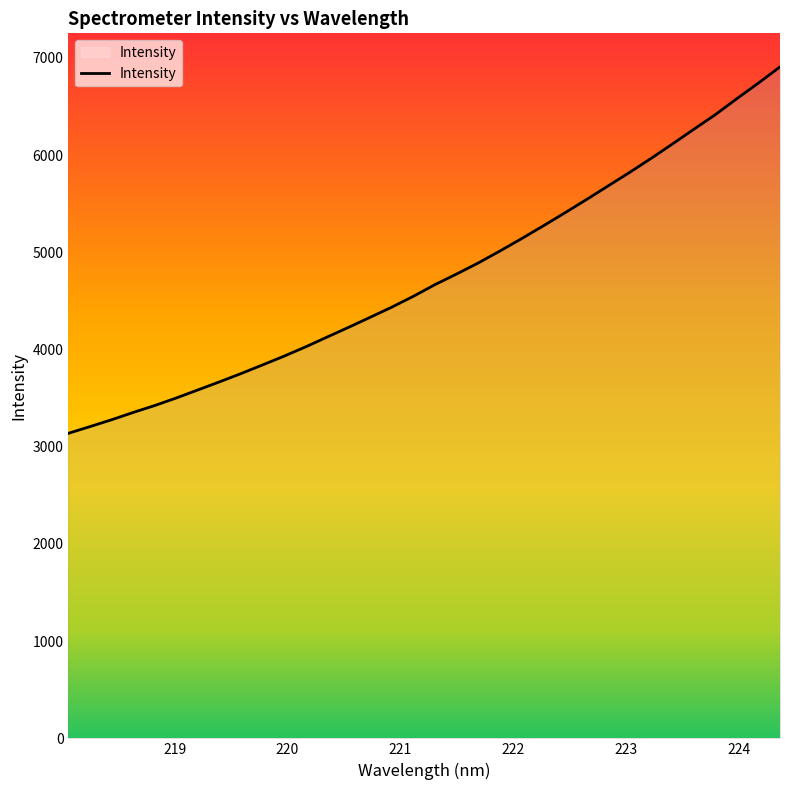

What is the minimum value shown in the chart?

3137.8